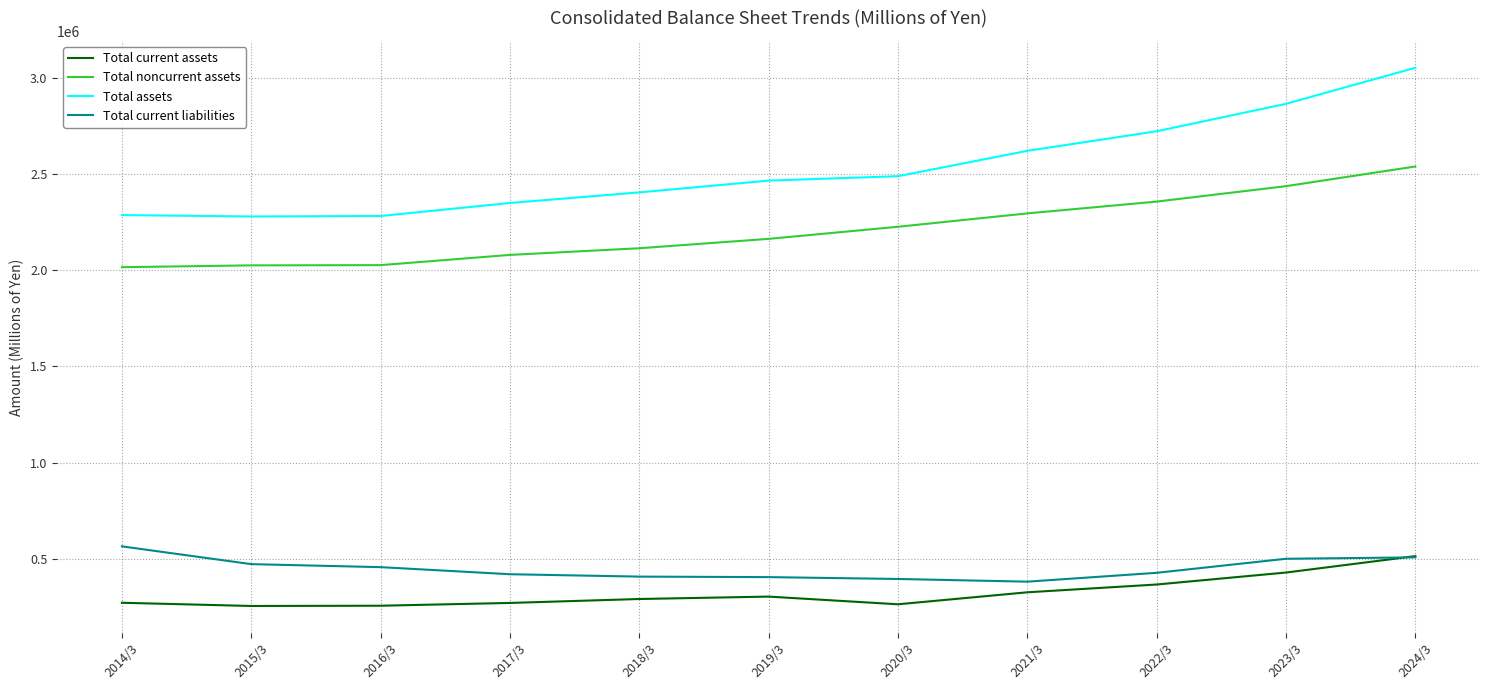

What are all the series names shown in the legend?

Total current assets, Total noncurrent assets, Total assets, Total current liabilities